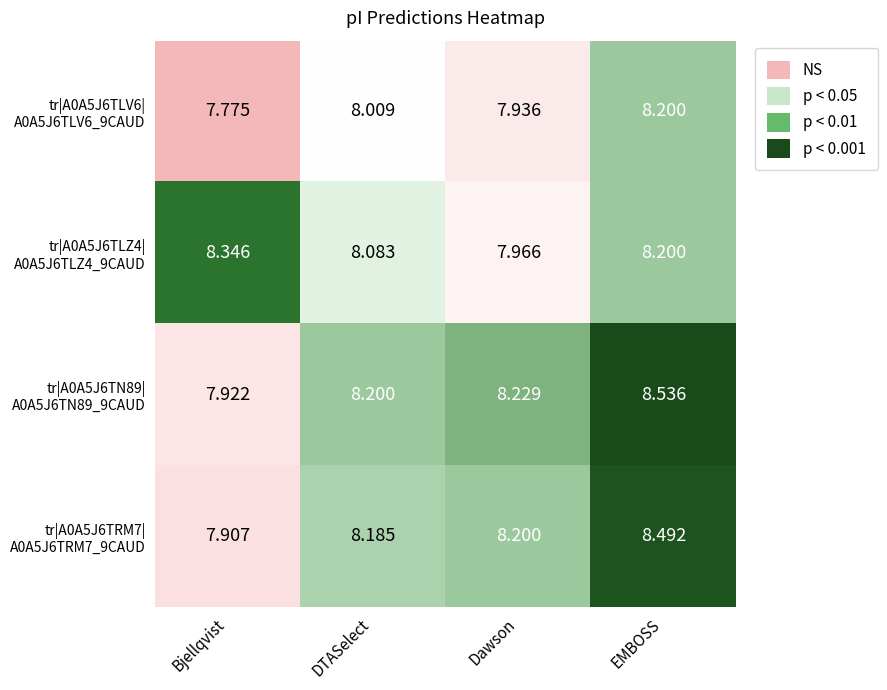

At which category is the sum across all series the highest?

EMBOSS